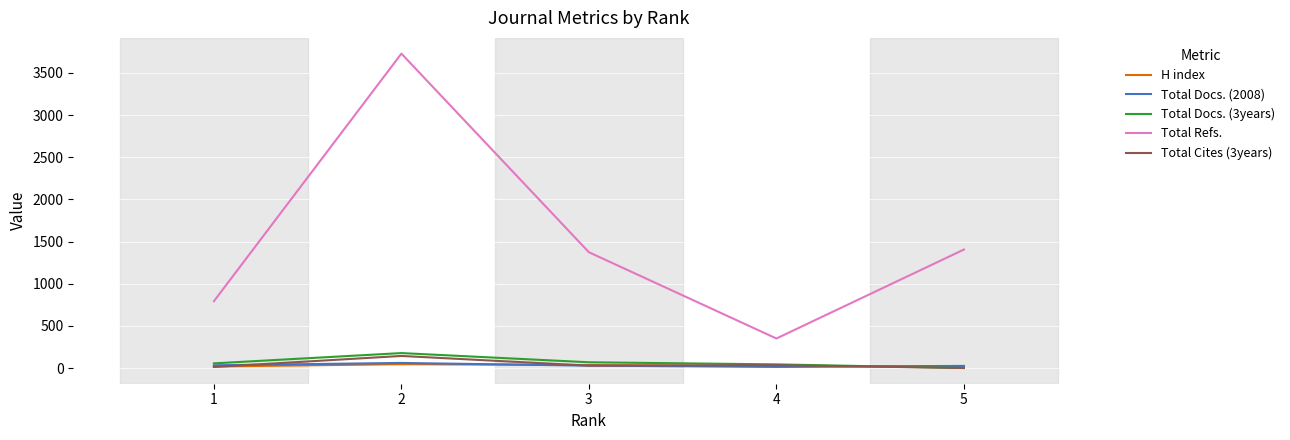

Read the Total Refs. value at 2.

3729